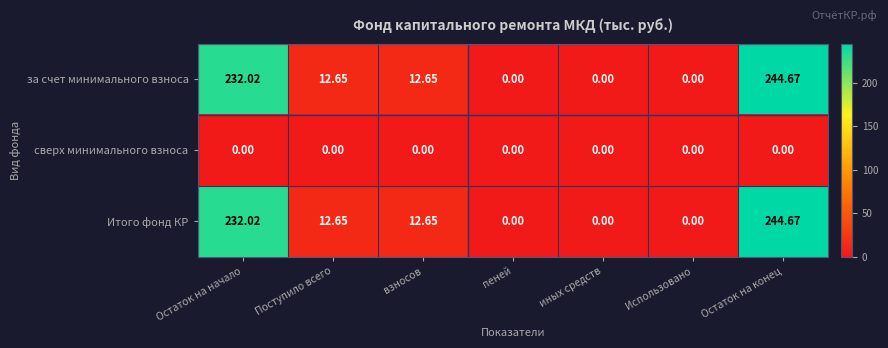

Which label corresponds to the largest value in the chart?

Остаток на конец